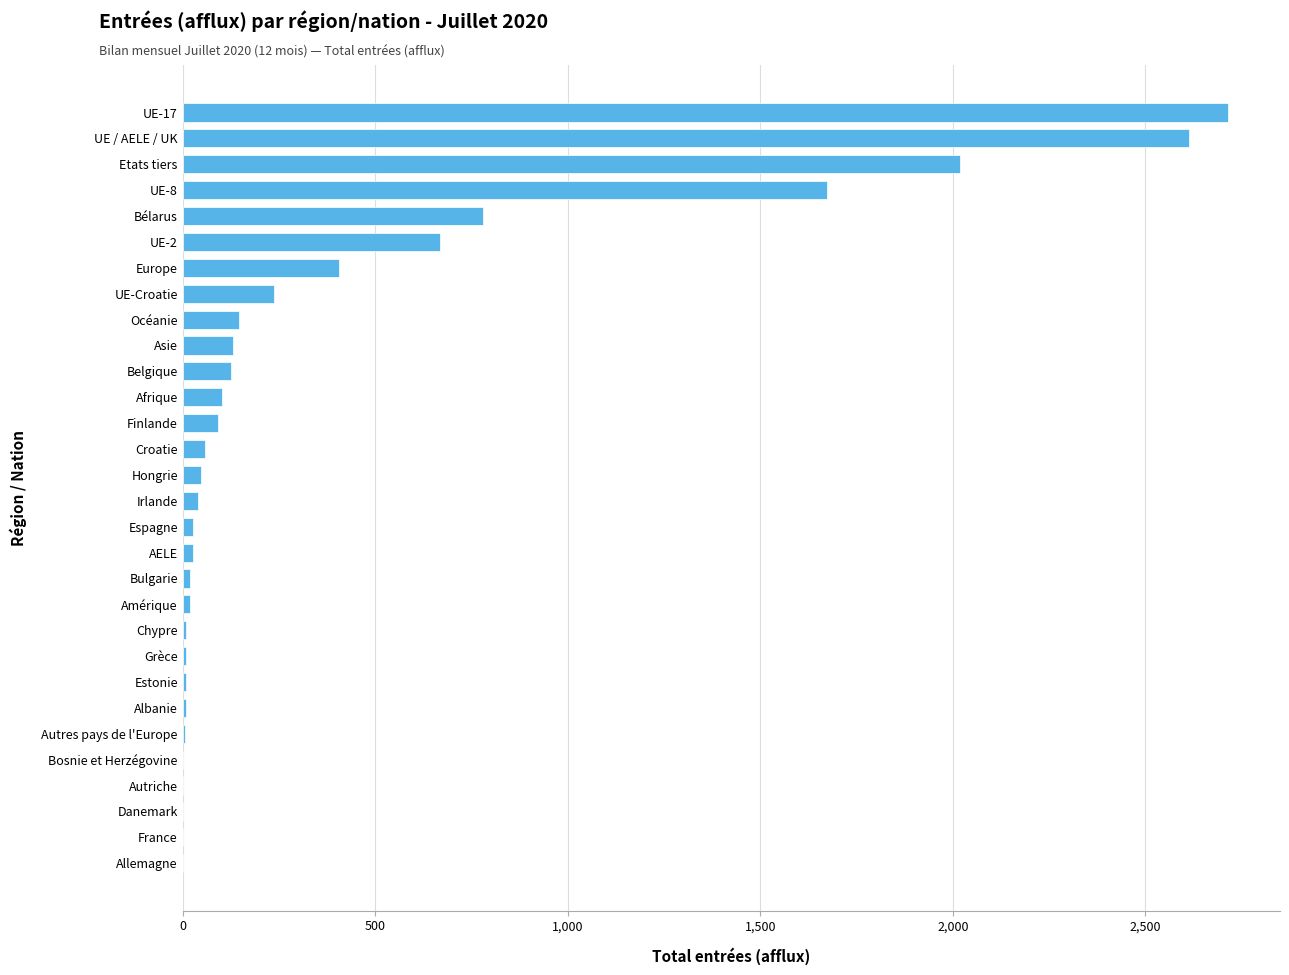

What is the sum of all values?

11995